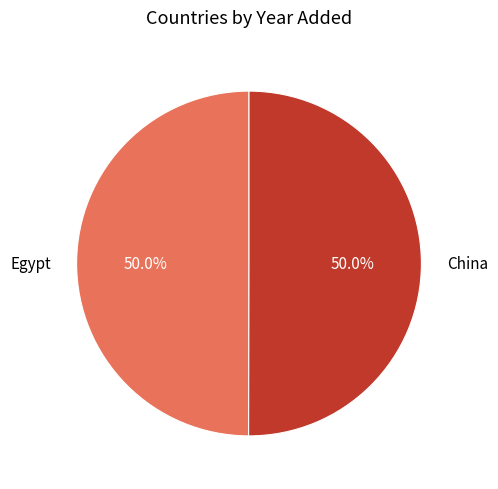

To the nearest percent, what percentage of the pie is Egypt?

50%